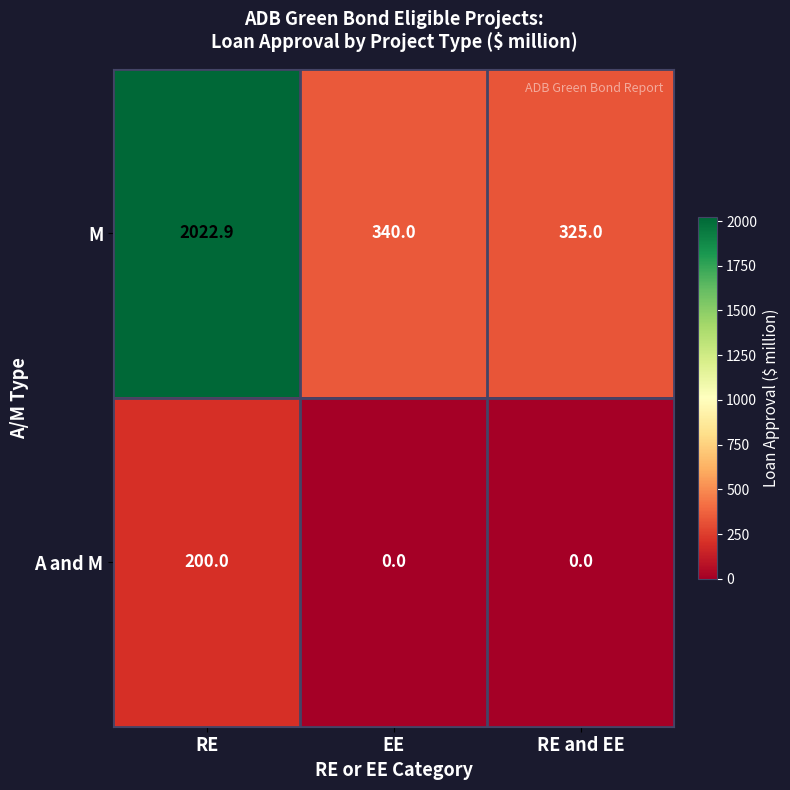

What is the total value across all series at EE?

340.0